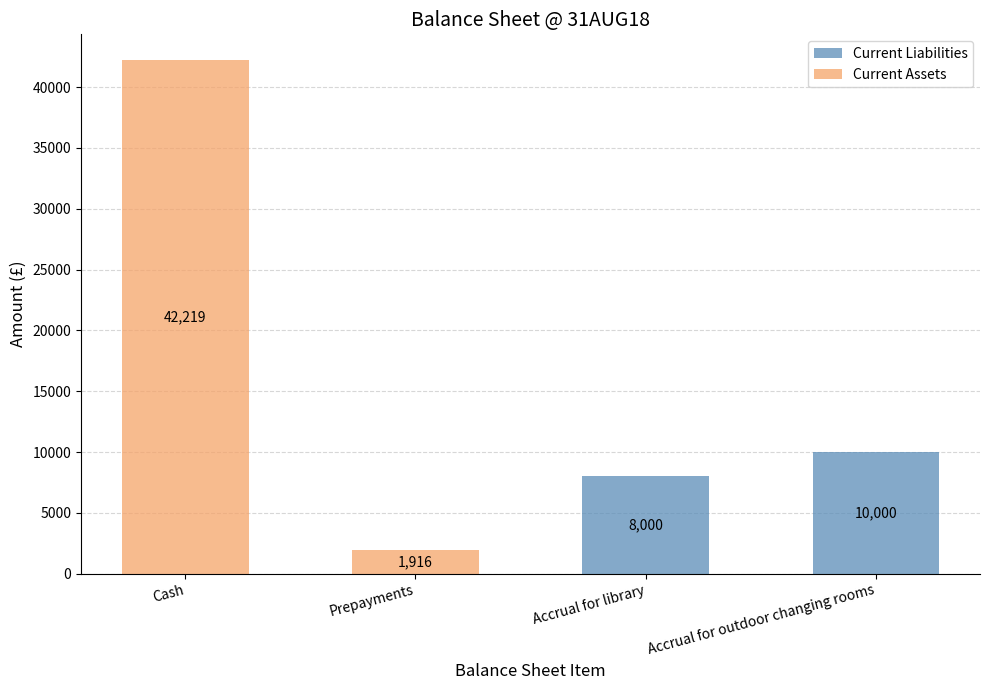

What is the total value across all series at Accrual for library?

8000.0